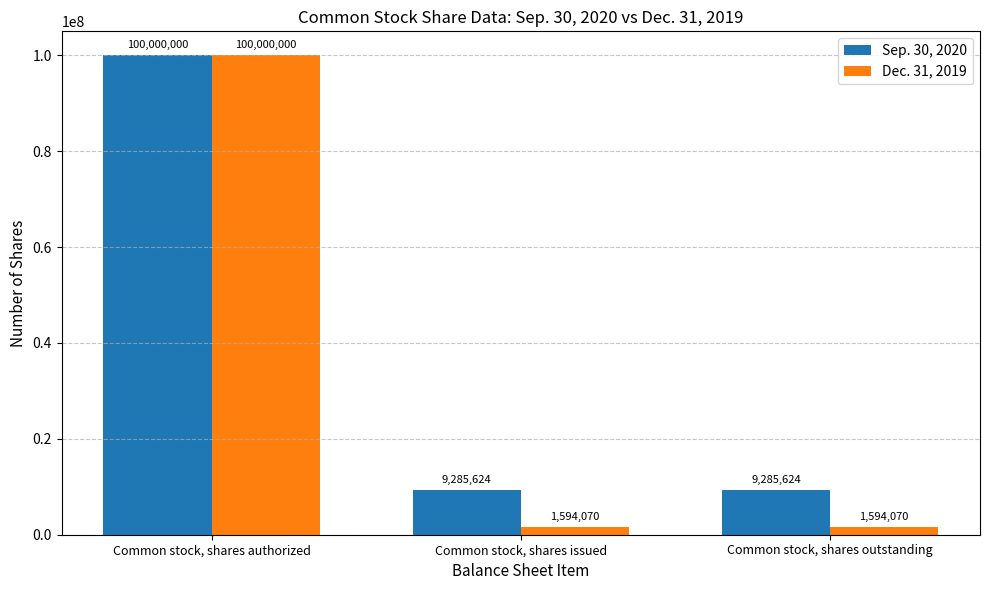

Which series changed the most between Common stock, shares authorized and Common stock, shares outstanding?

Dec. 31, 2019